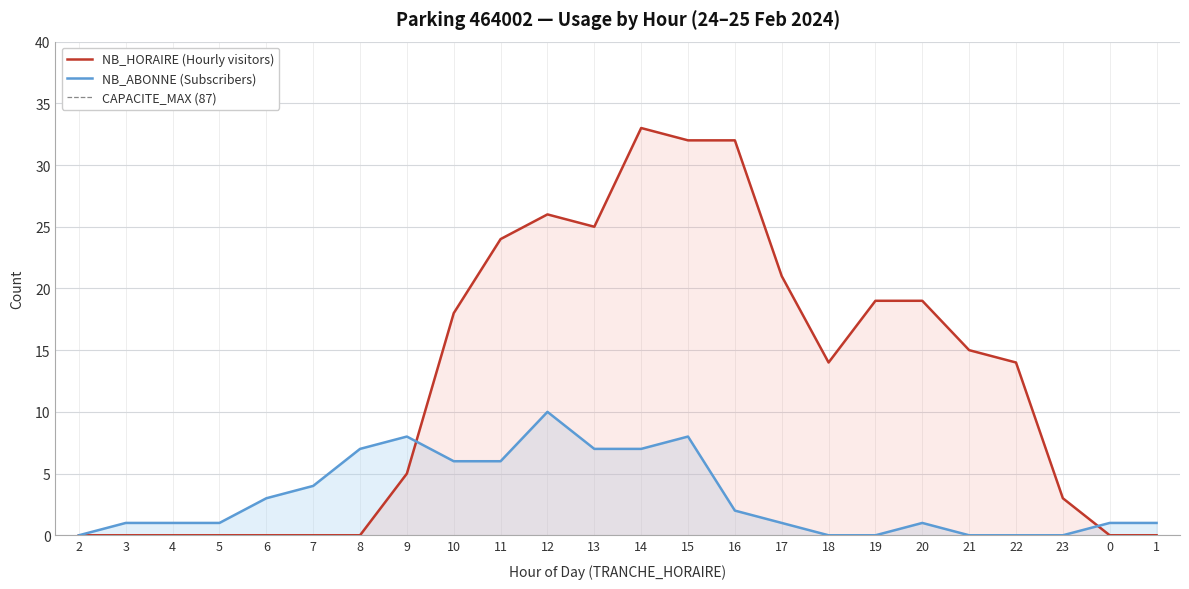

Does the chart display data point markers on the line(s)?

No